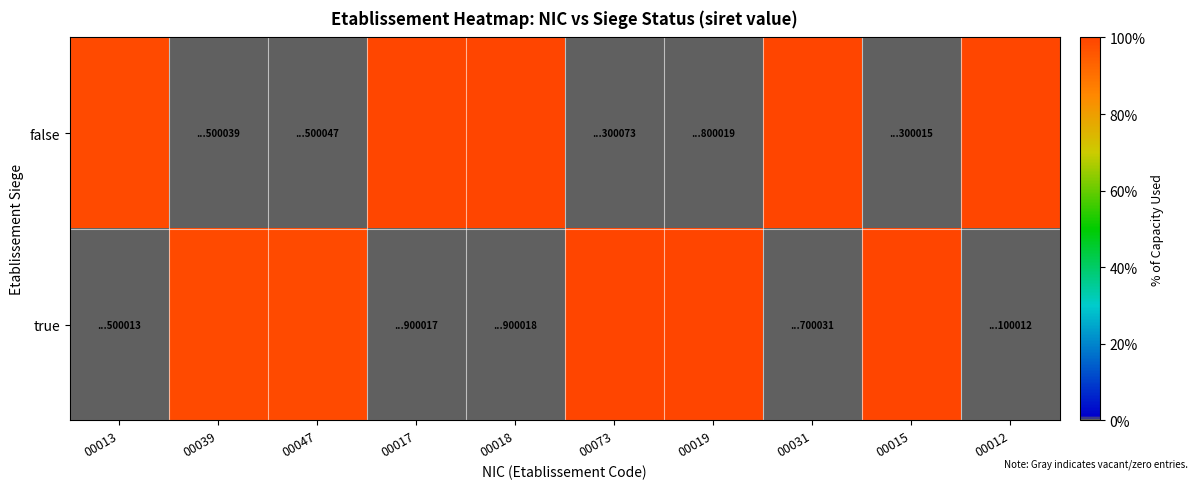

What is the total value across all series at 00015?

1.0